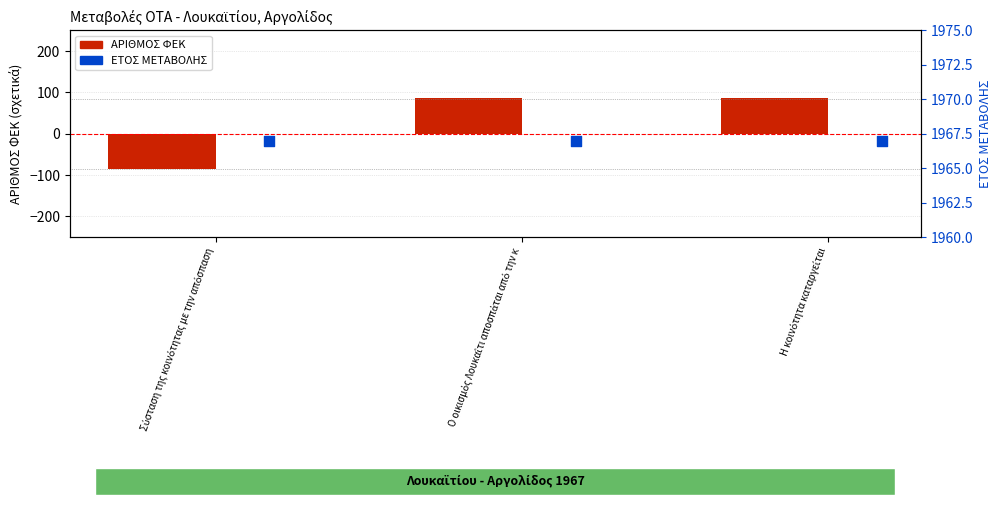

Which series contains the lowest Y value?

ΑΡΙΘΜΟΣ ΦΕΚ